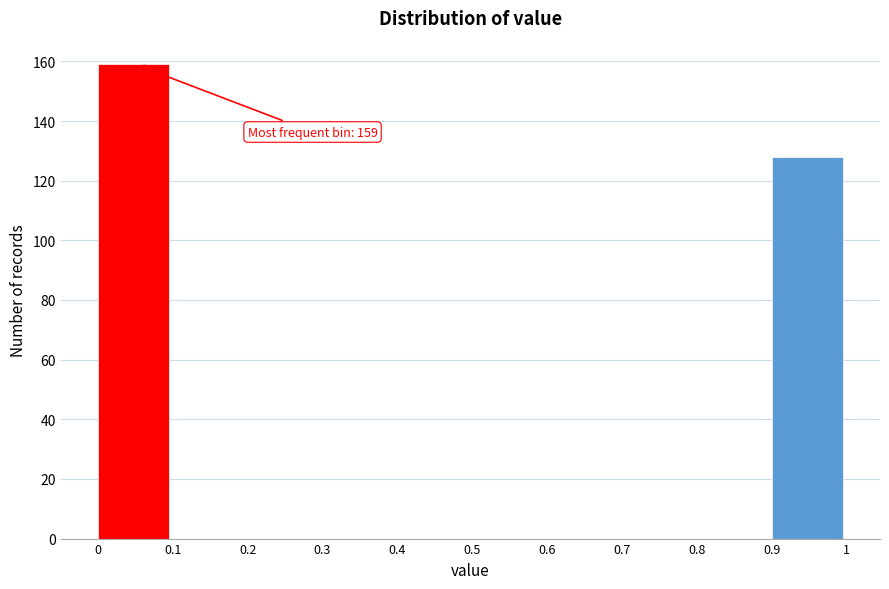

Which range on the x-axis has the tallest bar?

0 to 0.1